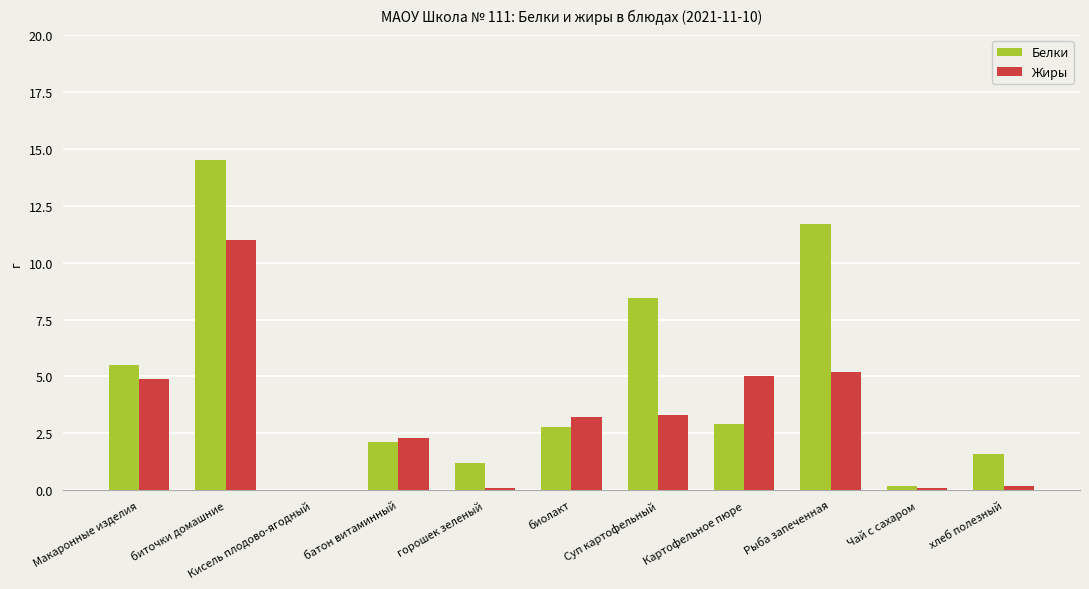

Is it true that Жиры equals 5.0 at Картофельное пюре?

True